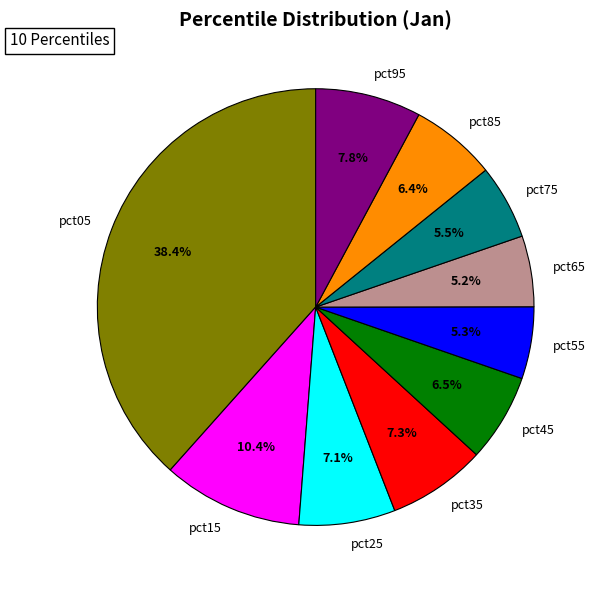

To the nearest percent, what is the difference between the pct05 and pct95 slice percentages?

31%